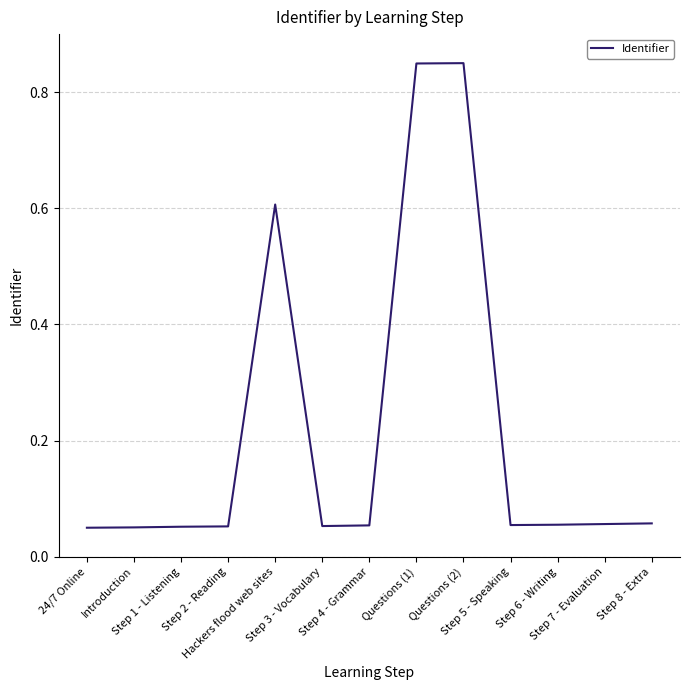

Rank the categories by value from lowest to highest.

24/7 Online, Introduction, Step 1 - Listening, Step 2 - Reading, Step 3 - Vocabulary, Step 4 - Grammar, Step 5 - Speaking, Step 6 - Writing, Step 7 - Evaluation, Step 8 - Extra, Hackers flood web sites, Questions (1), Questions (2)